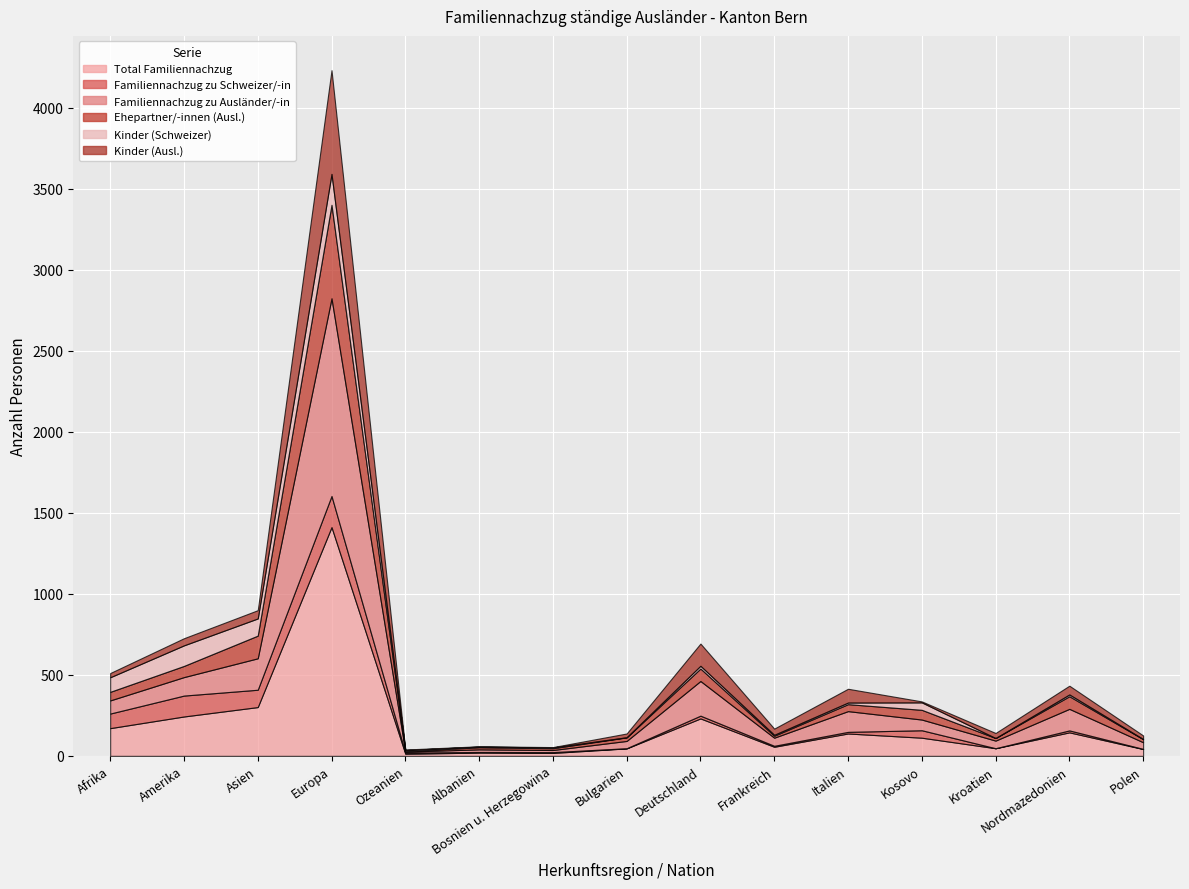

What position from the right is Kosovo?

4